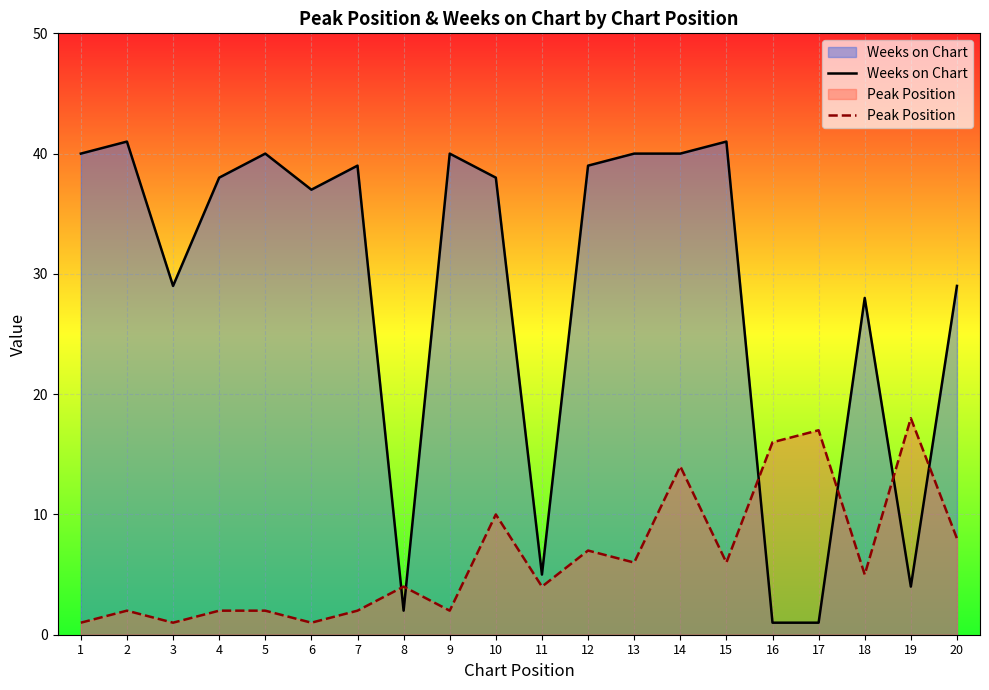

What is the difference between the second highest and minimum values in the Peak Position series?

16